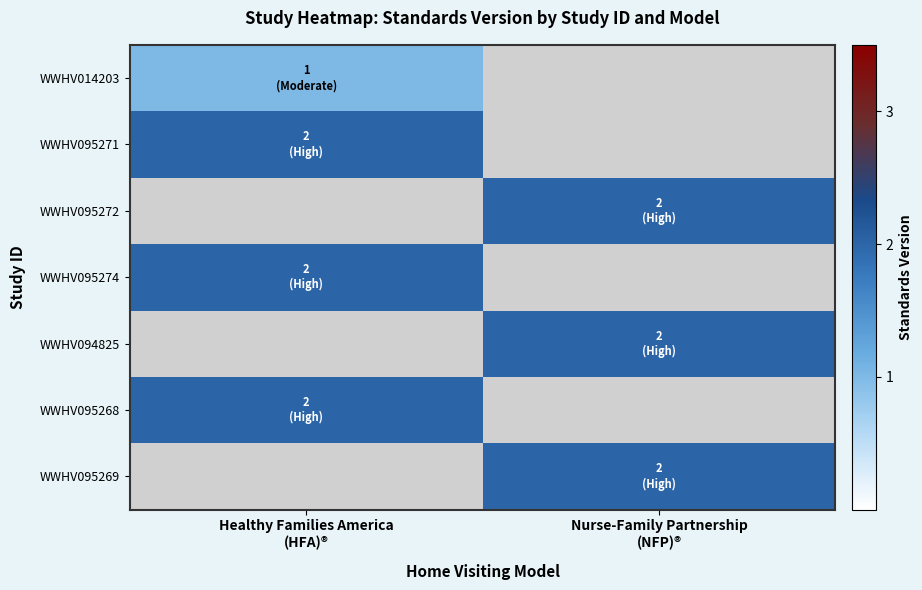

Where is WWHV095271 nearest to the value 2?

Healthy Families America (HFA)®